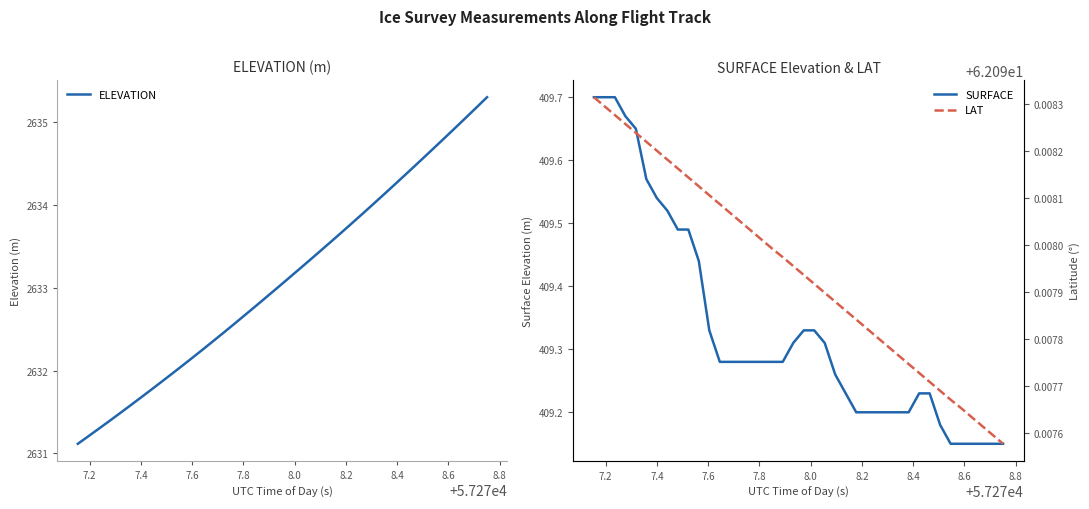

True or false: LAT and SURFACE cross at least once.

False